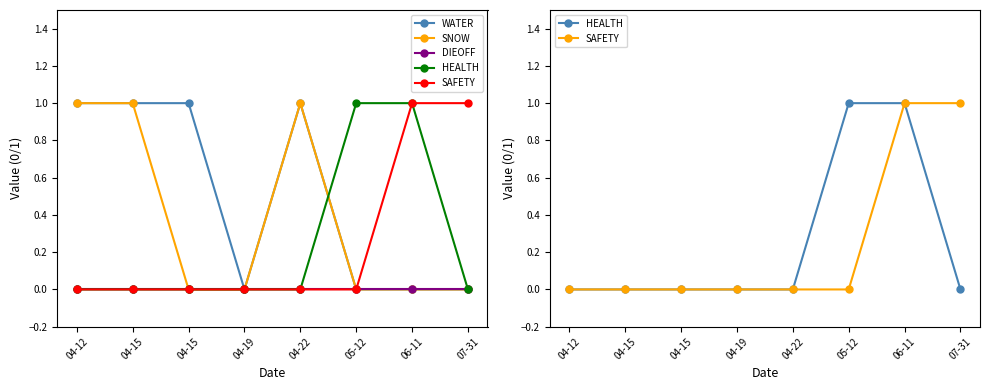

Which has a higher value, 04-22 or 06-11?

04-22